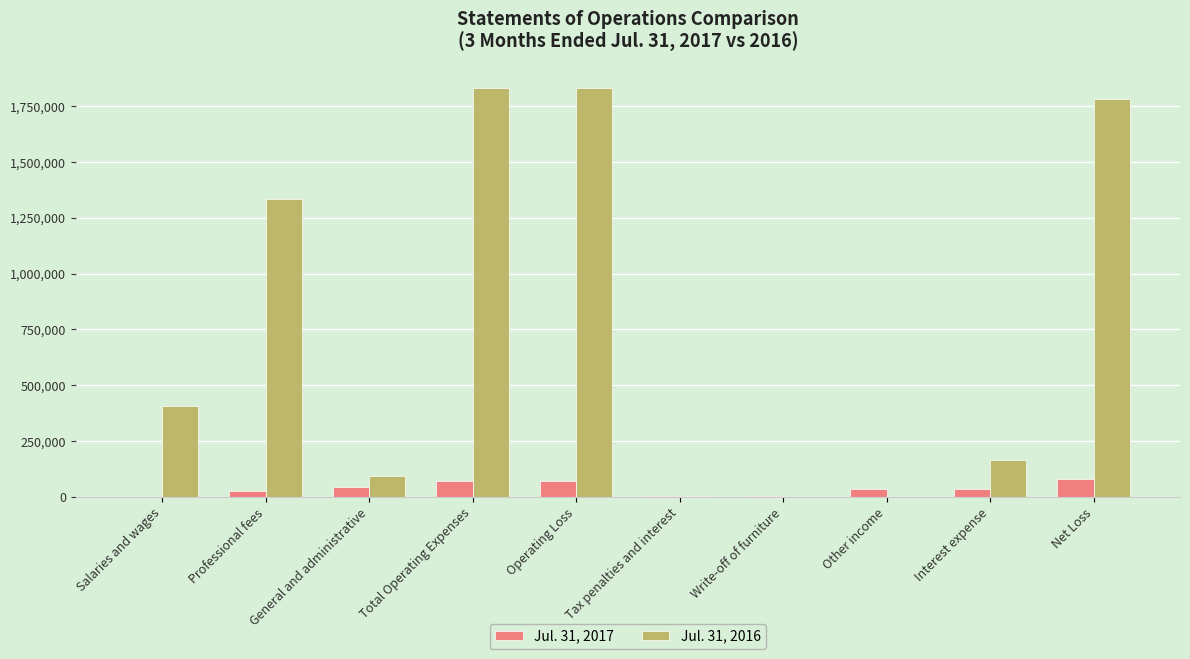

What is the total value across all series at Operating Loss?

1903882